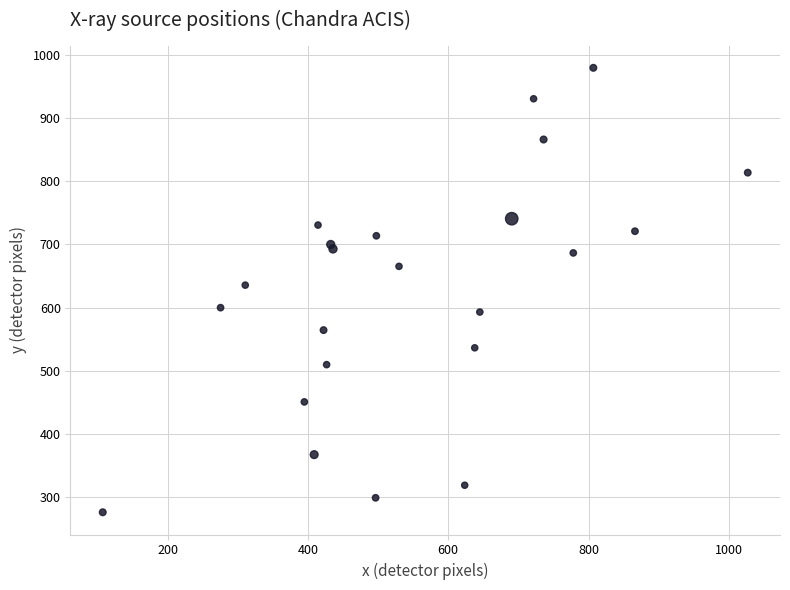

What Y value in the scatter plot is closest to 627?

635.6